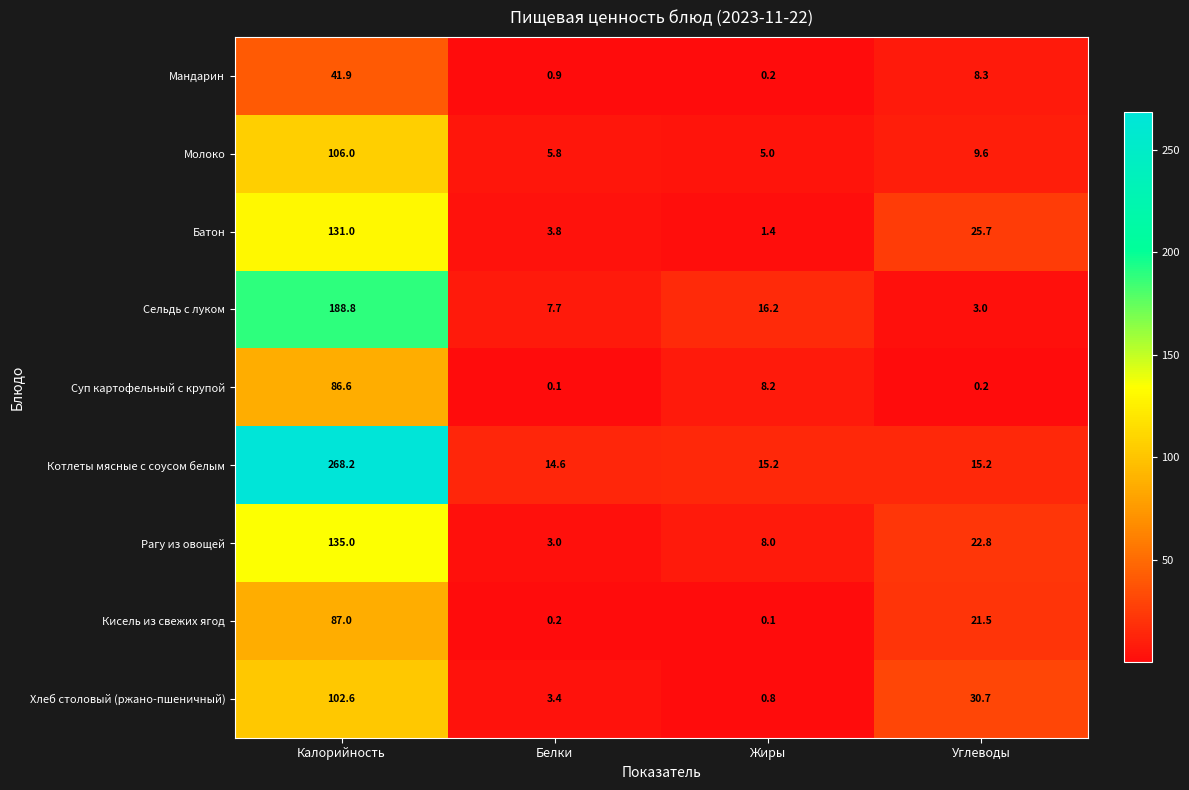

What is the average value of the Молоко series?

31.6